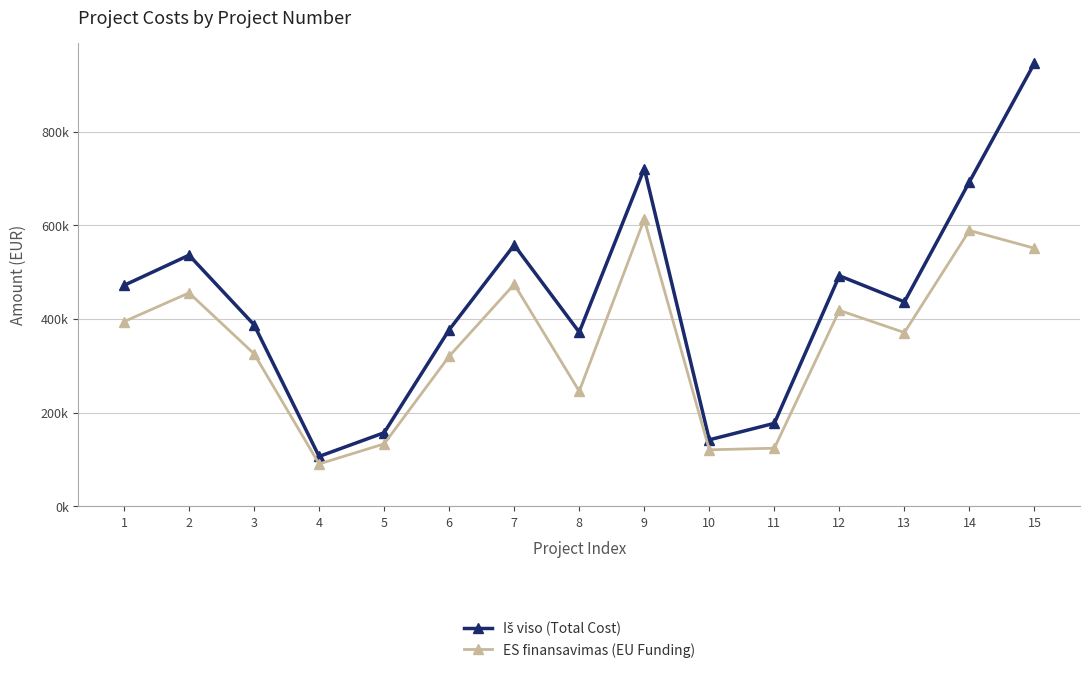

Rank the series by their maximum value, from highest to lowest.

Iš viso (Total Cost), ES finansavimas (EU Funding)